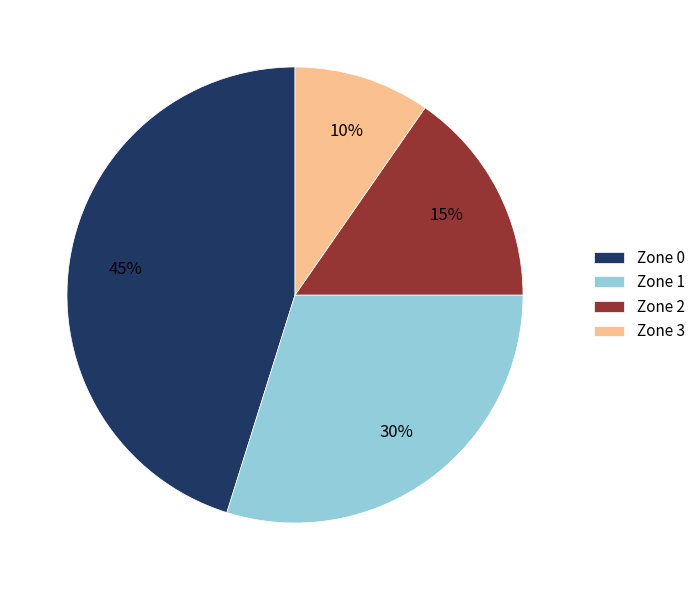

Rank the categories by value from lowest to highest.

Zone 3, Zone 2, Zone 1, Zone 0